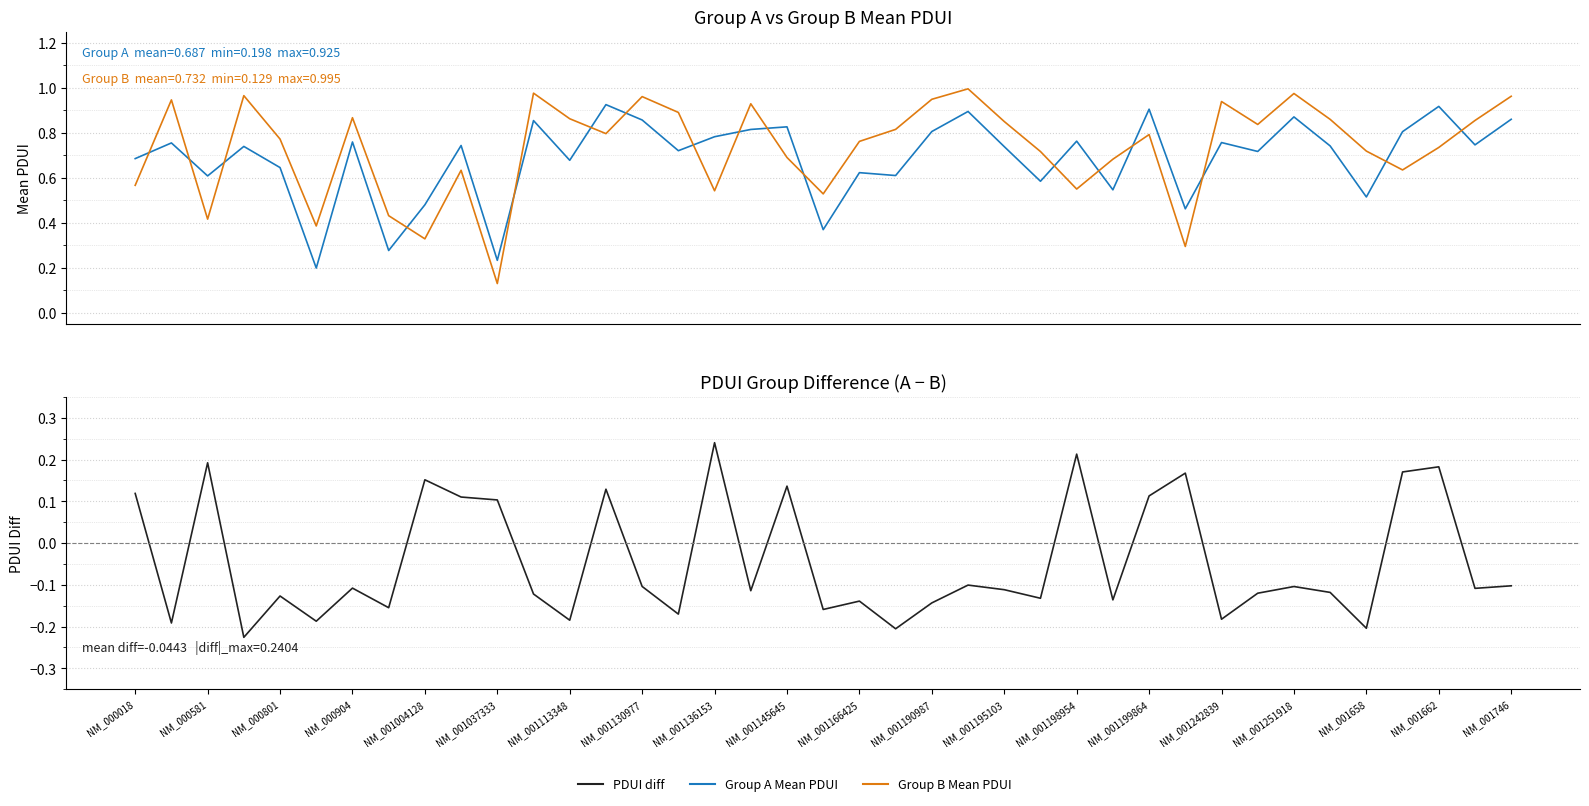

What is the difference between the second highest and second lowest values in the Group B Mean PDUI series?

0.7